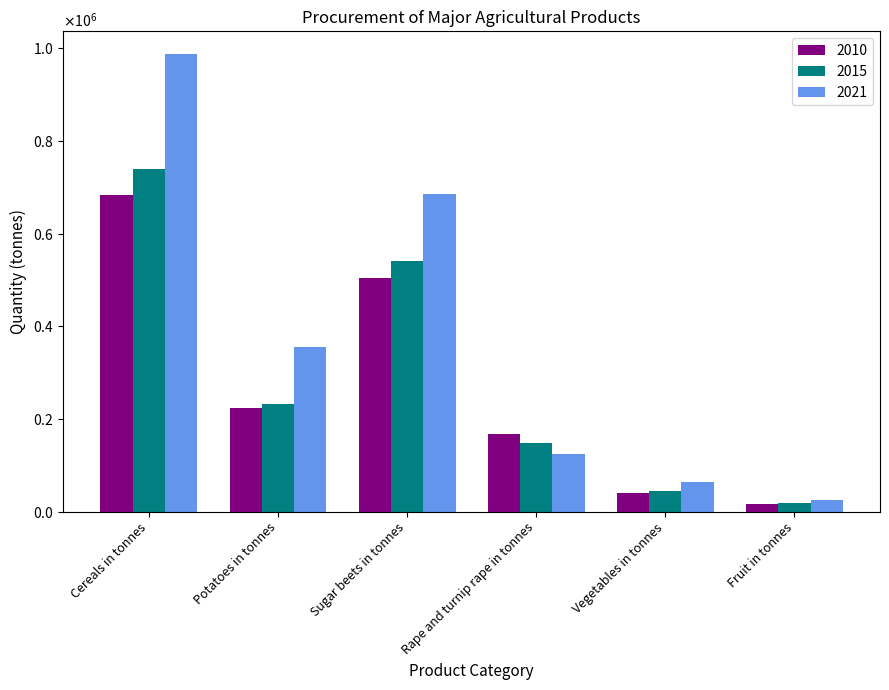

What is the difference between the maximum and minimum values in the 2015 series?

721487